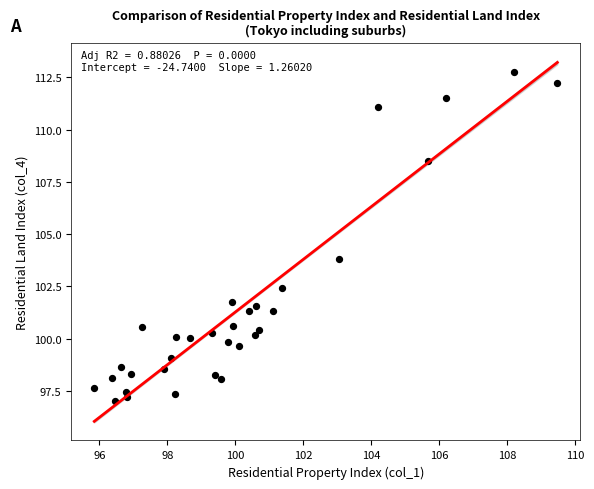

What is the range of X values (max minus min)?

13.6